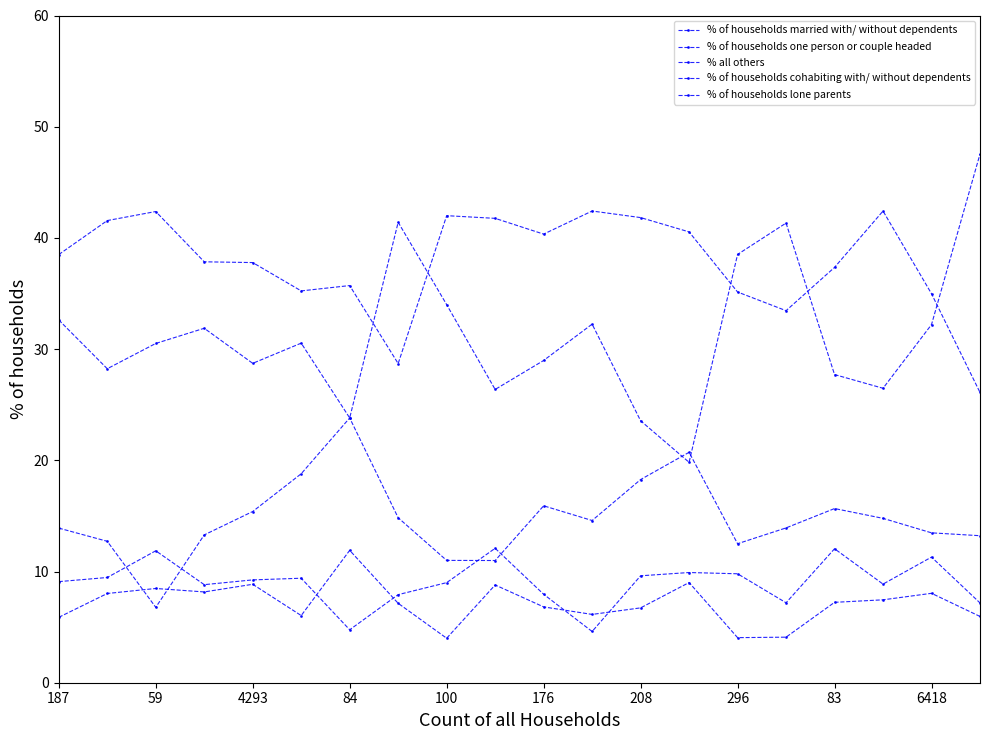

What is the minimum value shown in the chart?

4.0